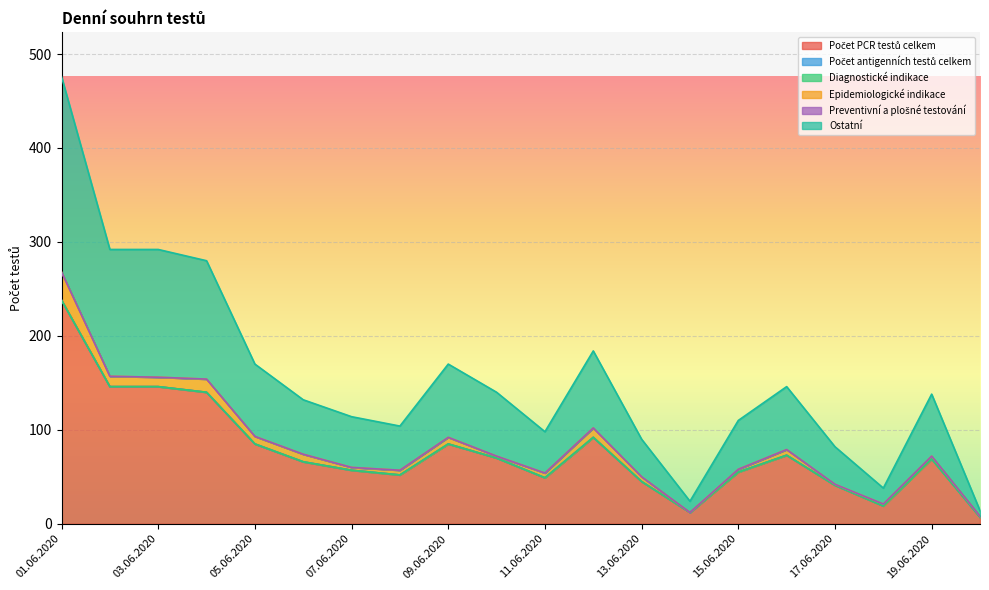

Which label corresponds to the largest value in the chart?

01.06.2020